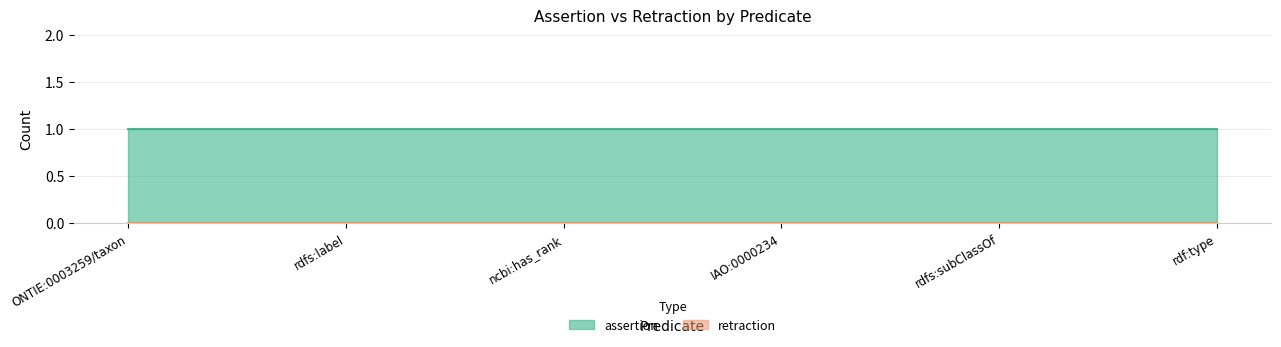

Is the value of assertion at rdfs:subClassOf greater than the value of retraction at rdfs:subClassOf?

Yes